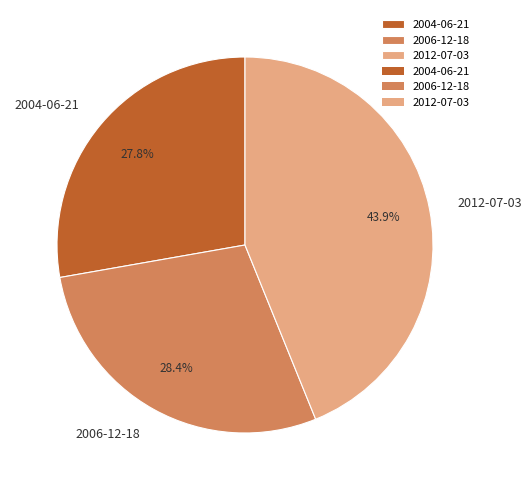

Which category has the smallest portion of the pie?

2004-06-21